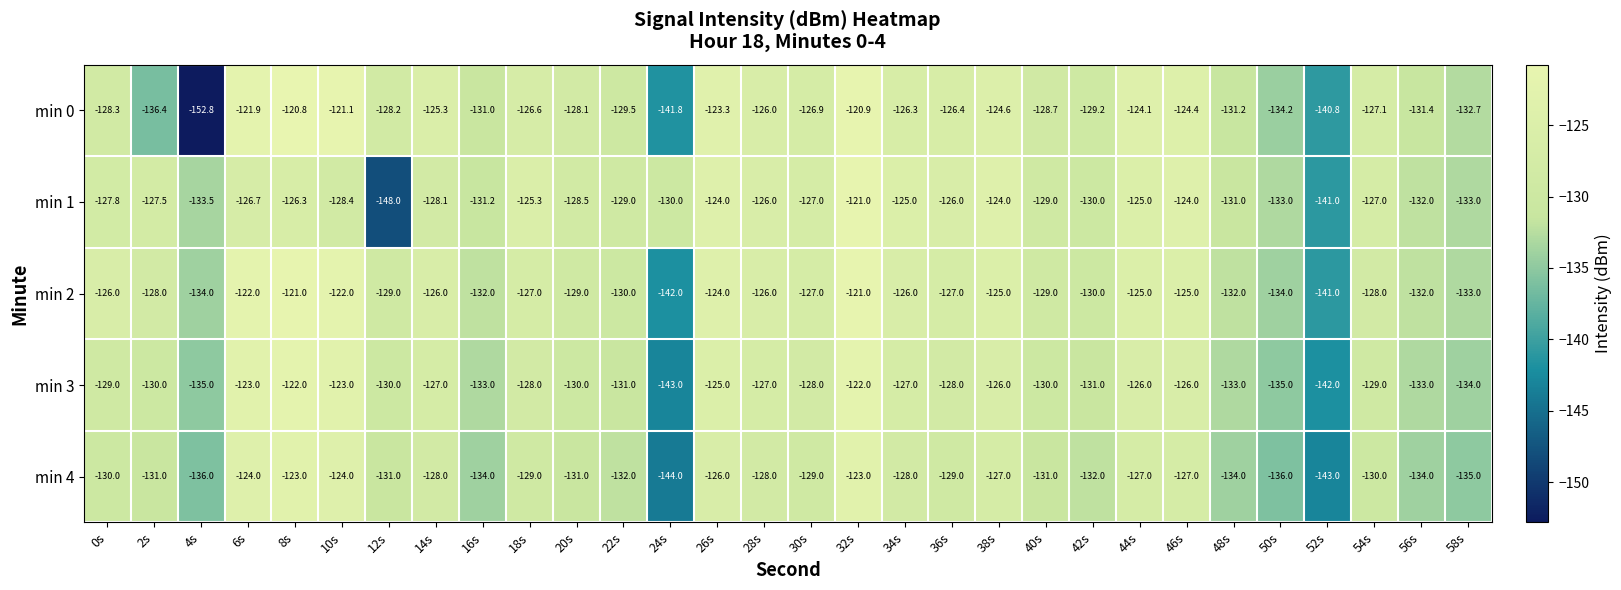

Read the min 2 value at 4s.

-134.0